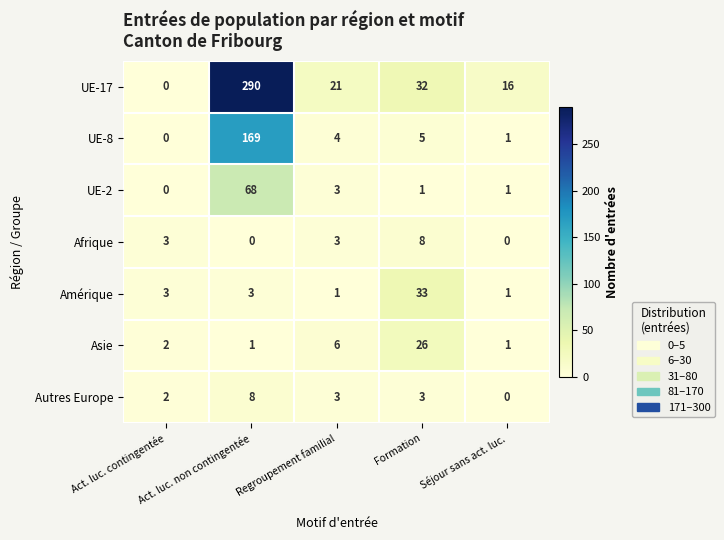

What is the average value of the Asie series?

7